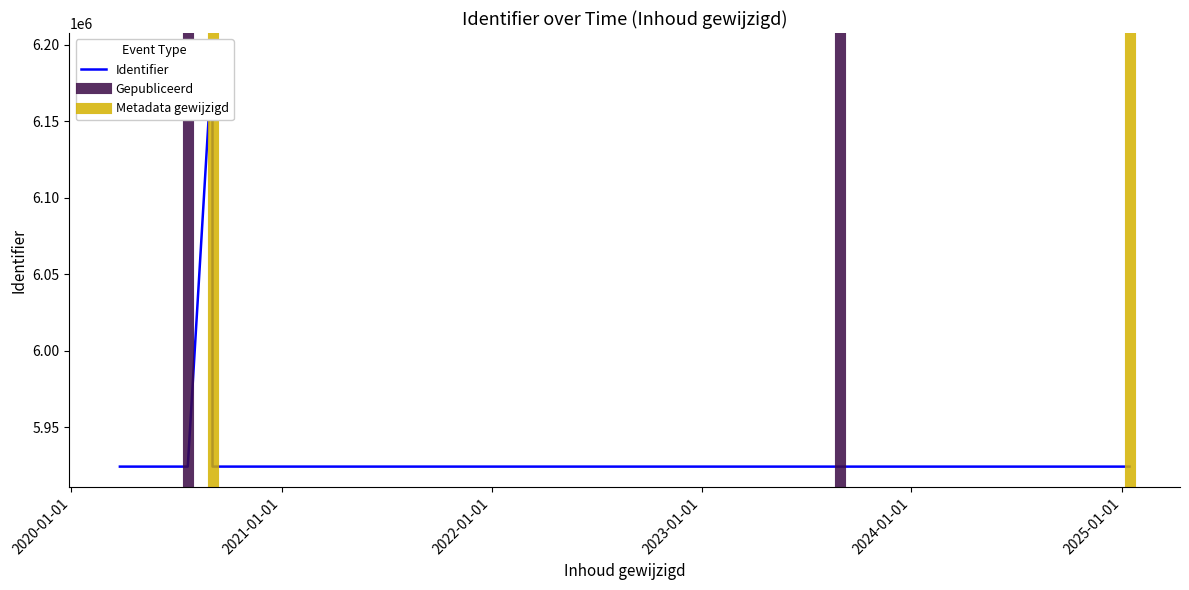

At which category does the data reach its first local peak?

2020-09-03